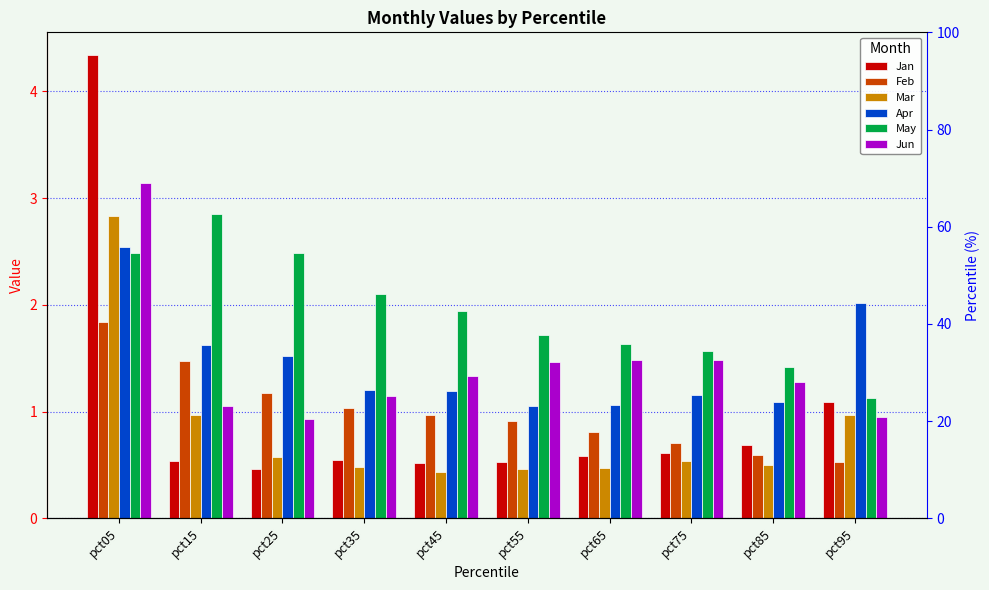

What is the difference between the highest and lowest values at pct55?

1.3